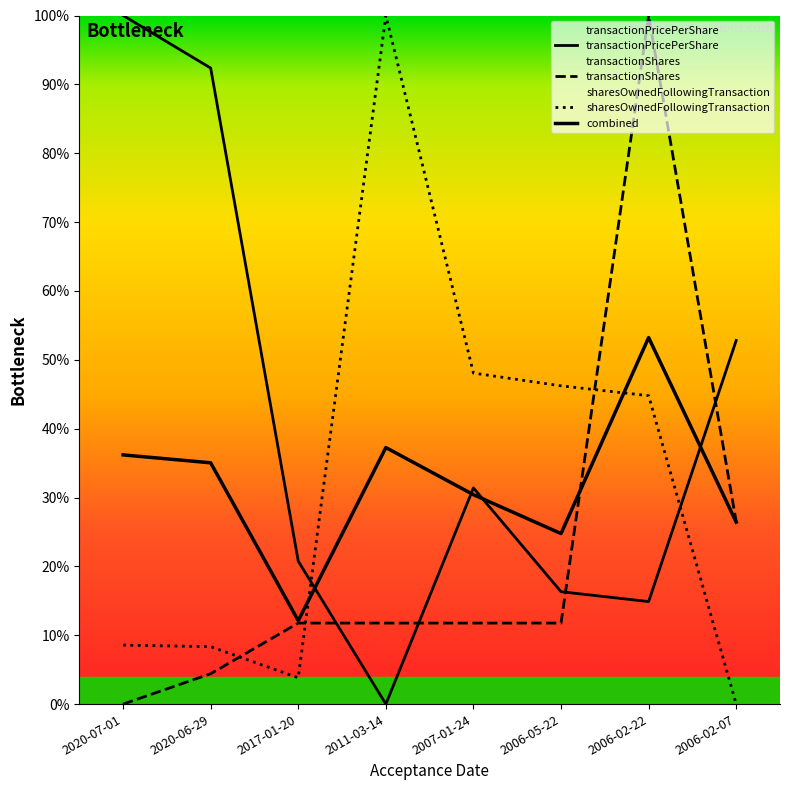

What is the sum of the transactionPricePerShare values at 2007-01-24 and 2006-02-22?

0.5